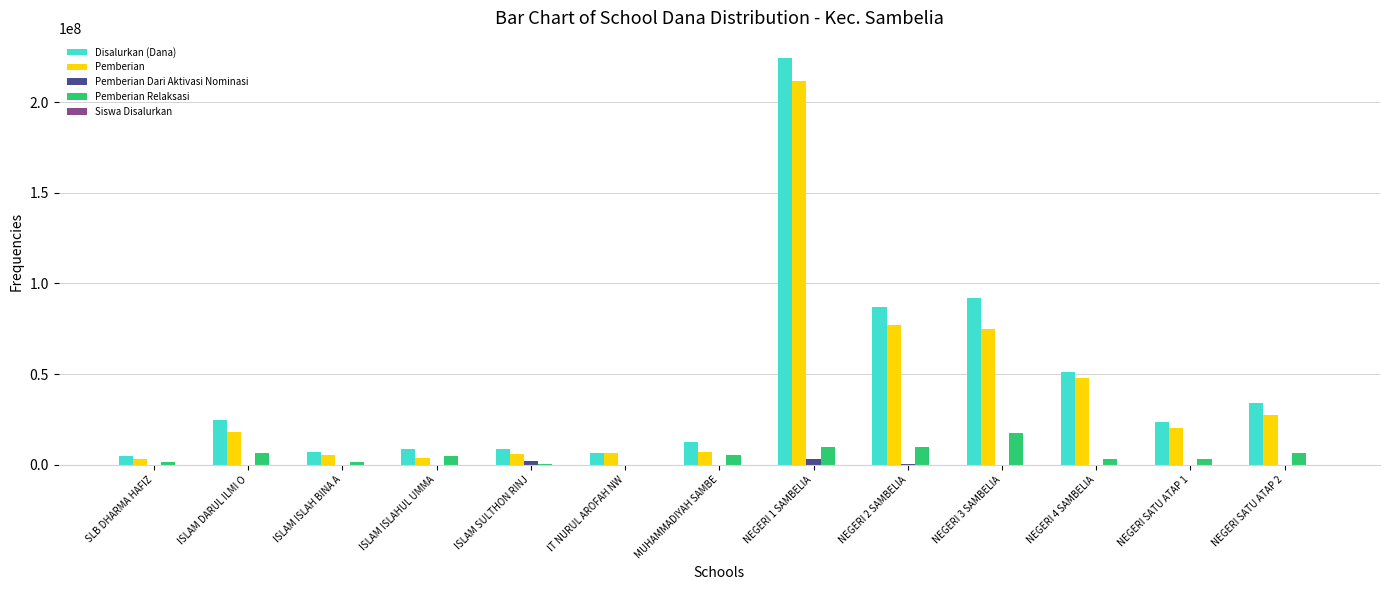

At which category is the sum across all series the highest?

NEGERI 1 SAMBELIA